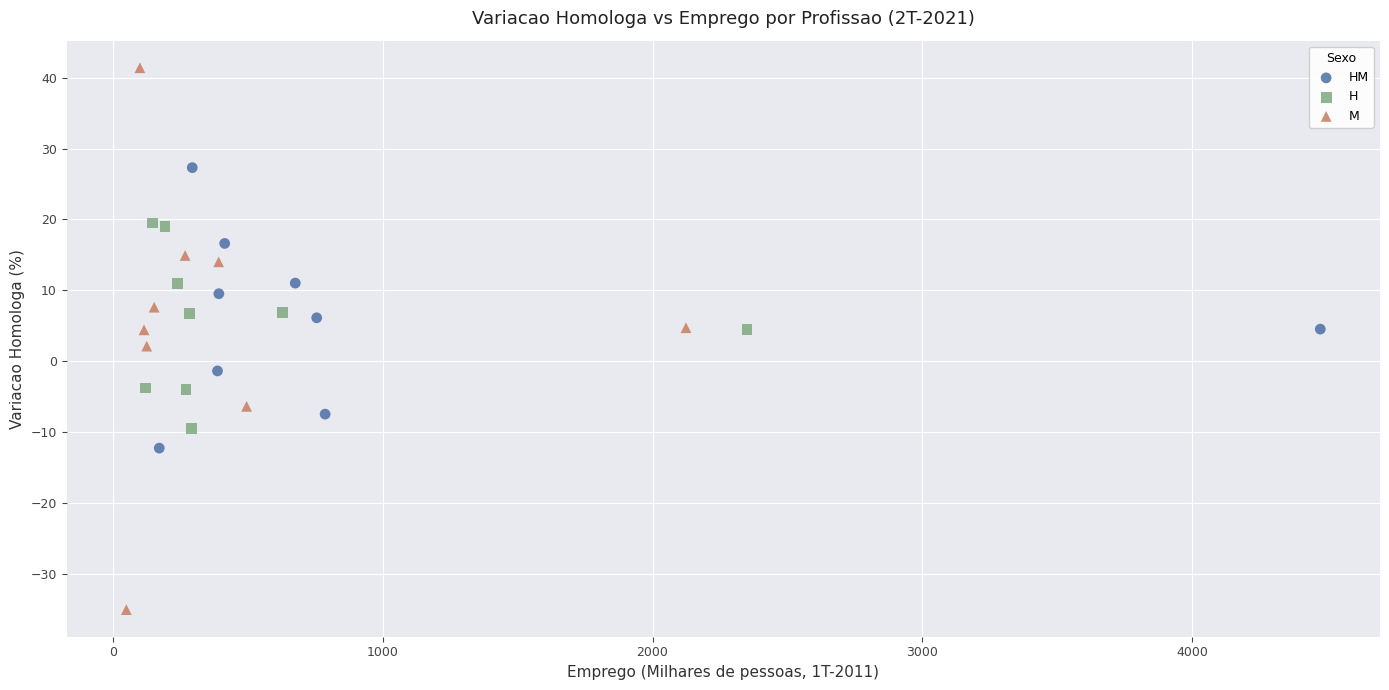

Which series reaches the minimum Y coordinate?

M